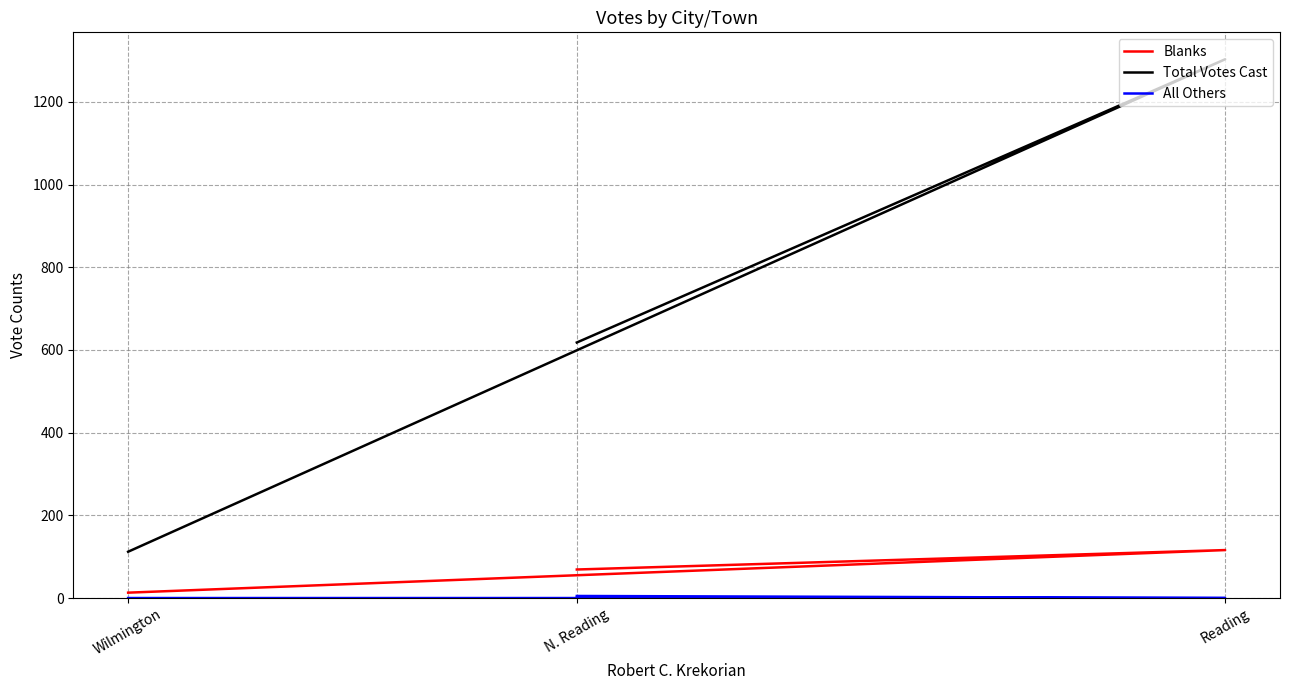

Does the chart display data point markers on the line(s)?

No